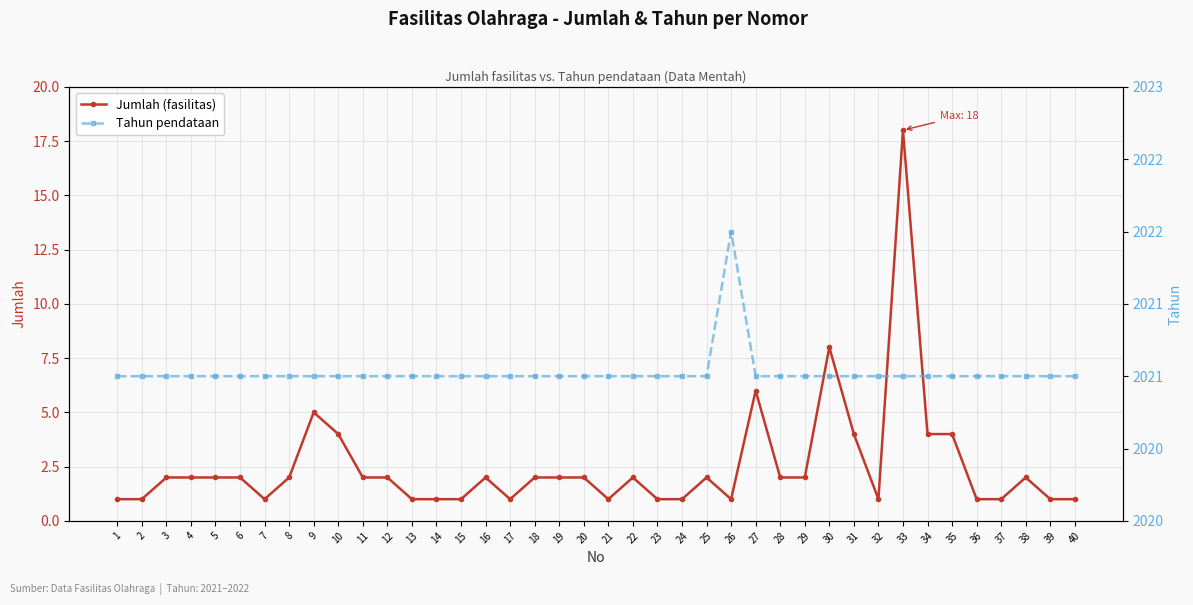

Rank the series at 16 from highest to lowest value.

Tahun pendataan, Jumlah (fasilitas)